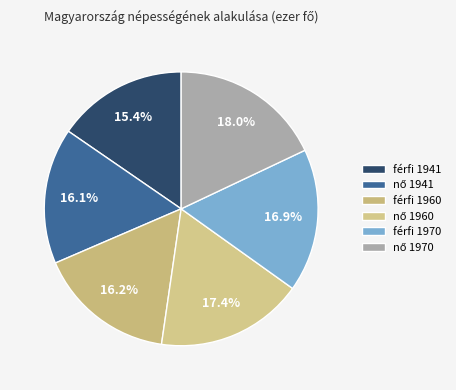

Which slice is the smallest?

férfi 1941